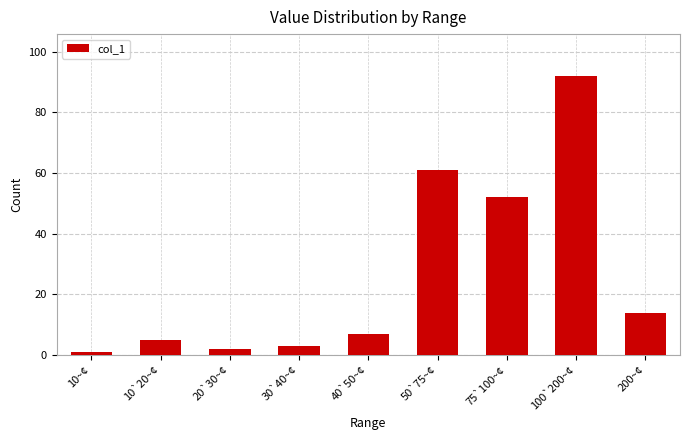

Which has a higher value, 75`100~¢ or 100`200~¢?

100`200~¢